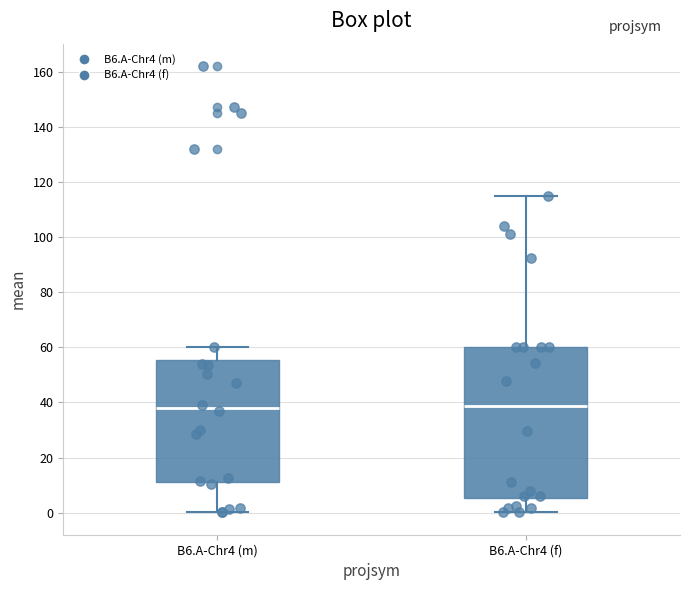

Reading left to right, transcribe this box plot: for each box, give where its median line is, the range the box spans, and where its two whiskers end, as read against the y-axis. The values are not printed on the chart, so give them approximately, as read against the axis.

B6.A-Chr4 (m): median 38, box 12 to 56, whiskers 0 to 60
B6.A-Chr4 (f): median 38, box 6 to 60, whiskers 0 to 116